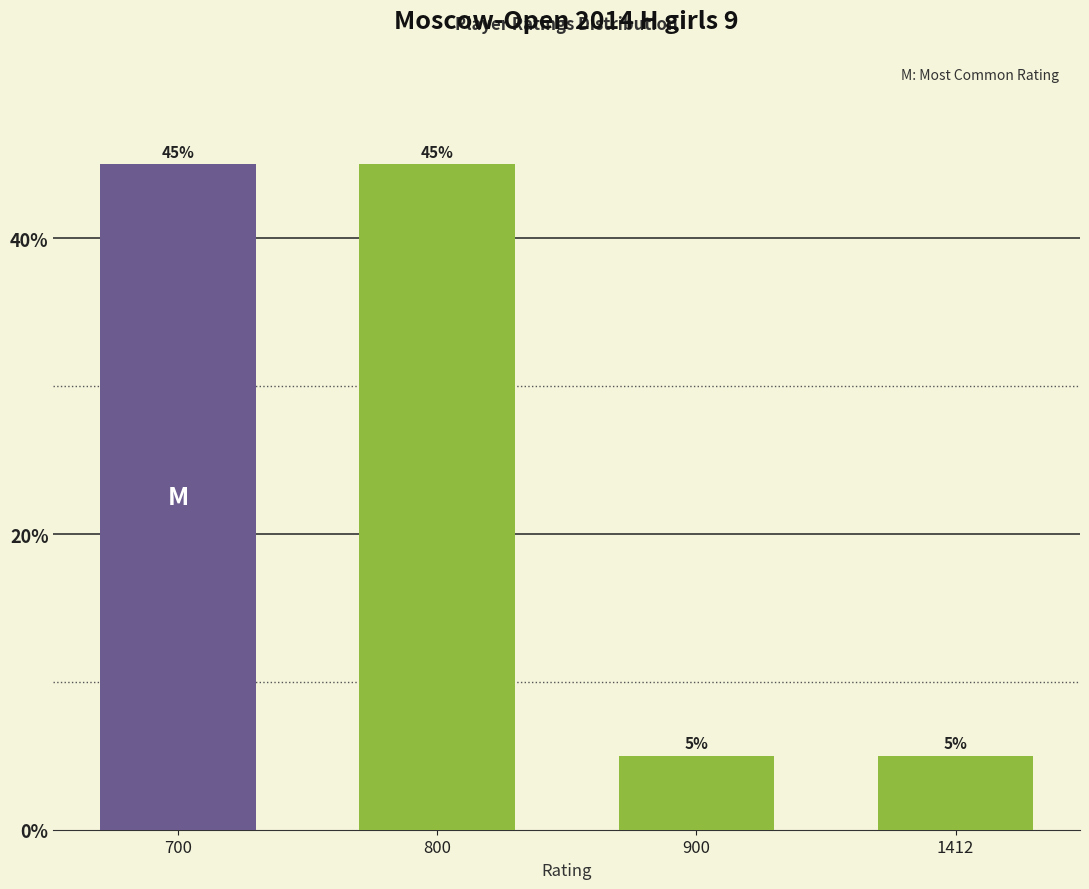

What is the minimum value shown in the chart?

5